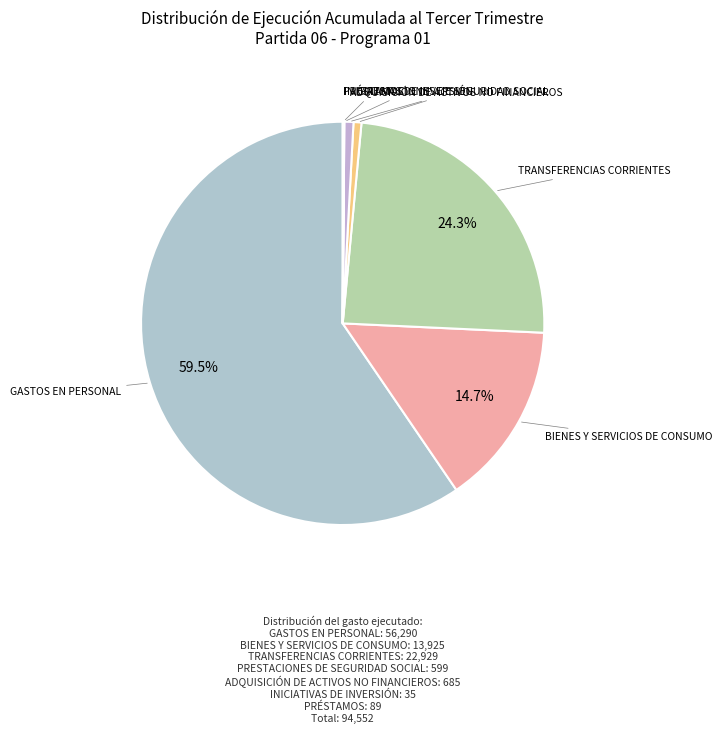

What is the largest slice in the pie chart?

GASTOS EN PERSONAL